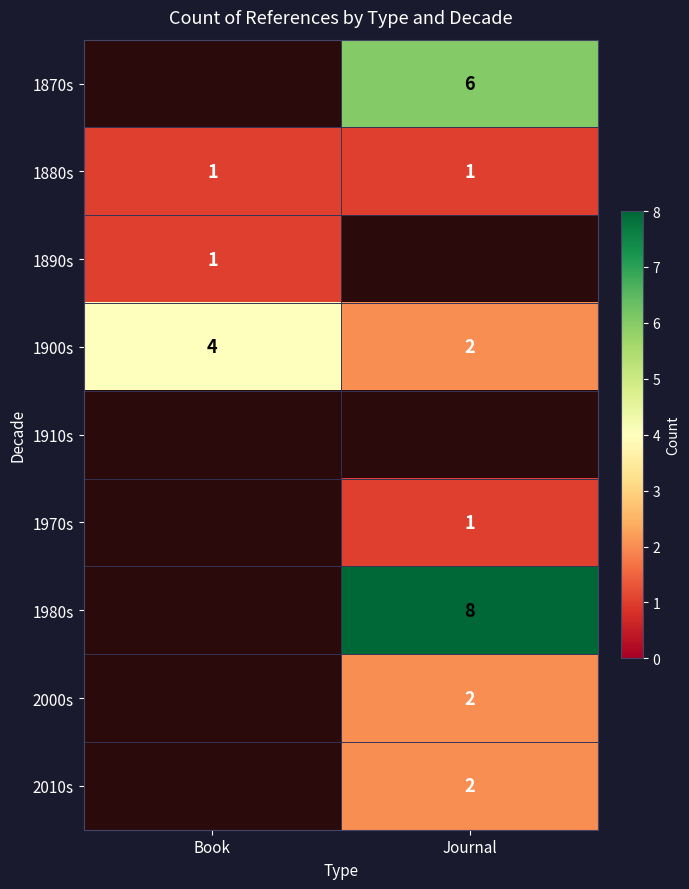

How many series are shown in this chart?

9